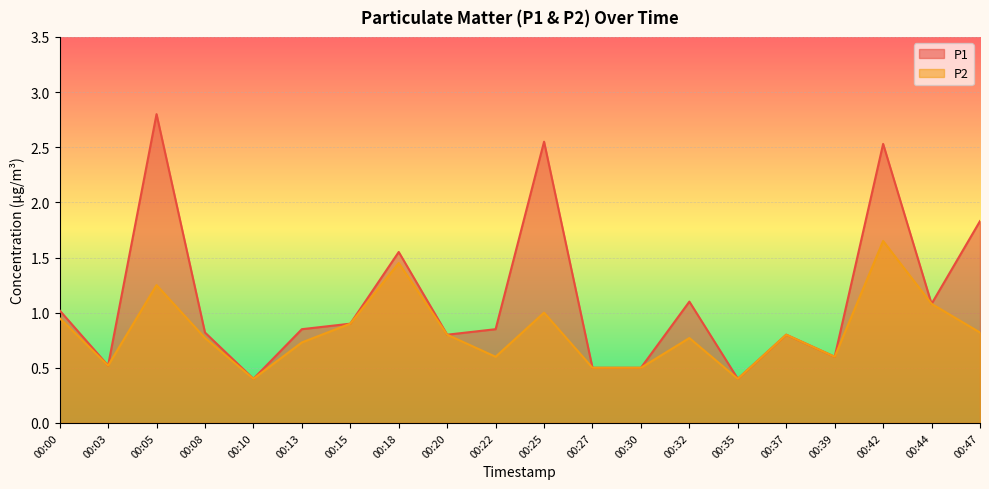

Is it true that P1 equals 0.5 at 00:03?

True